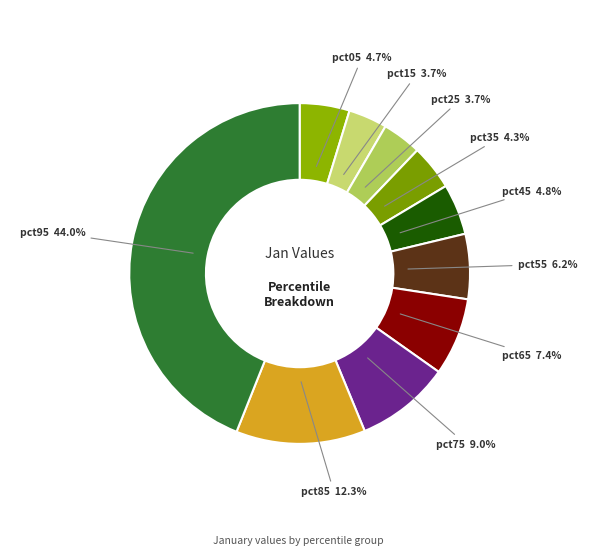

How many slices are in this pie chart?

10